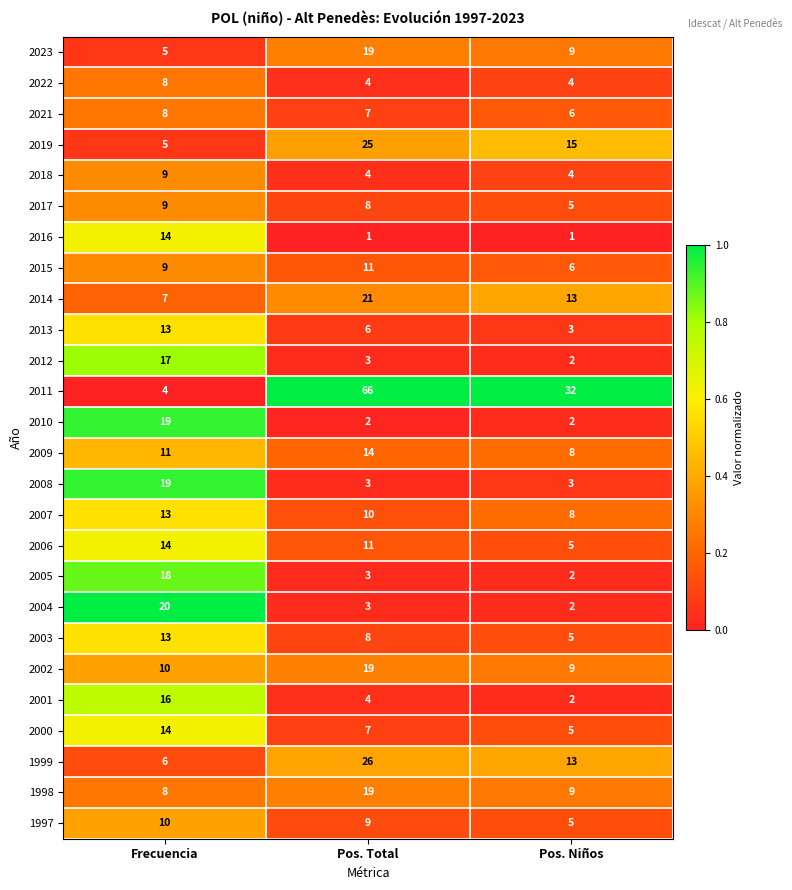

Is it true that 2005 equals 2 at Pos. Niños?

True